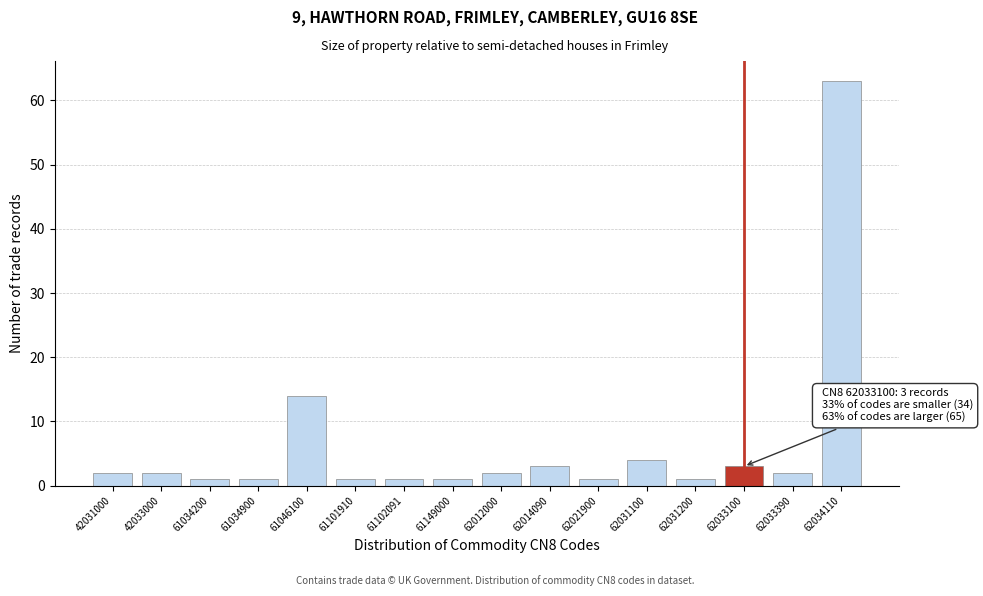

Reading left to right, what are all the values shown in this chart?

42031000=2	42033000=2	61034200=1	61034900=1	61046100=14	61101910=1	61102091=1	61149000=1	62012000=2	62014090=3	62021900=1	62031100=4	62031200=1	62033100=3	62033390=2	62034110=63